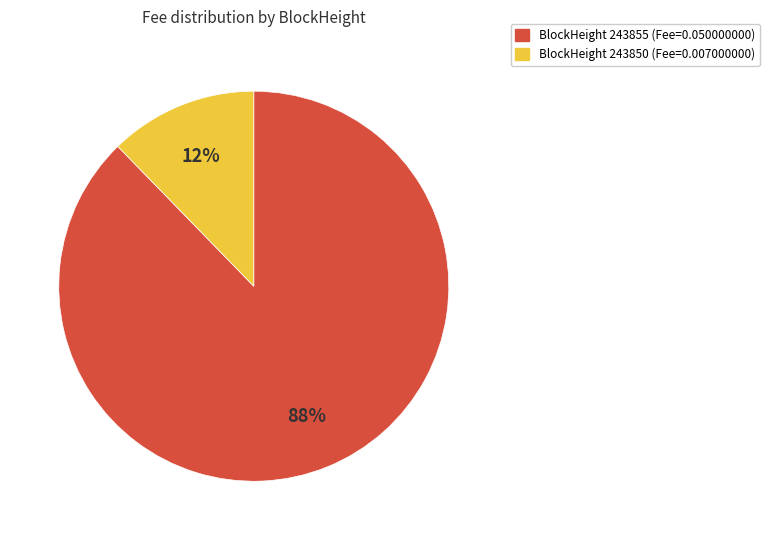

Rank the categories by value from lowest to highest.

BlockHeight 243850 (Fee=0.007000000), BlockHeight 243855 (Fee=0.050000000)